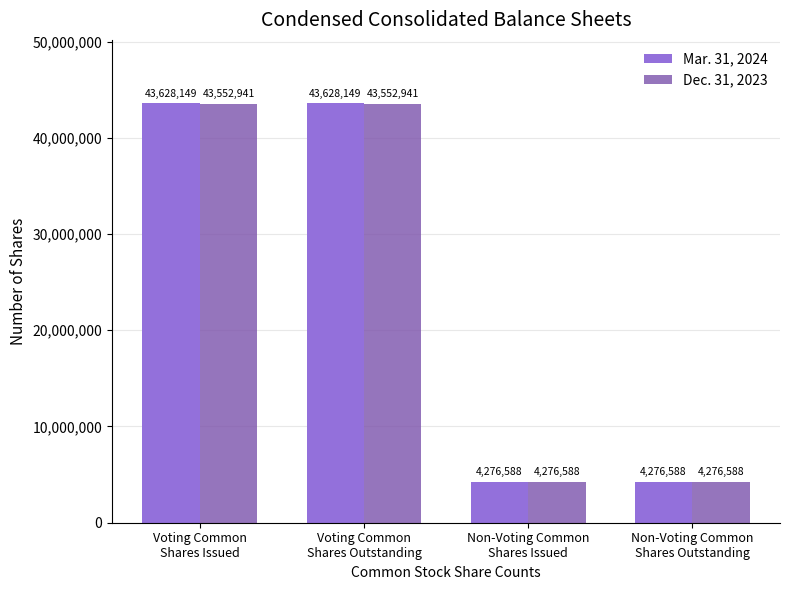

How many Dec. 31, 2023 values are between 4276588 and 43552941?

4